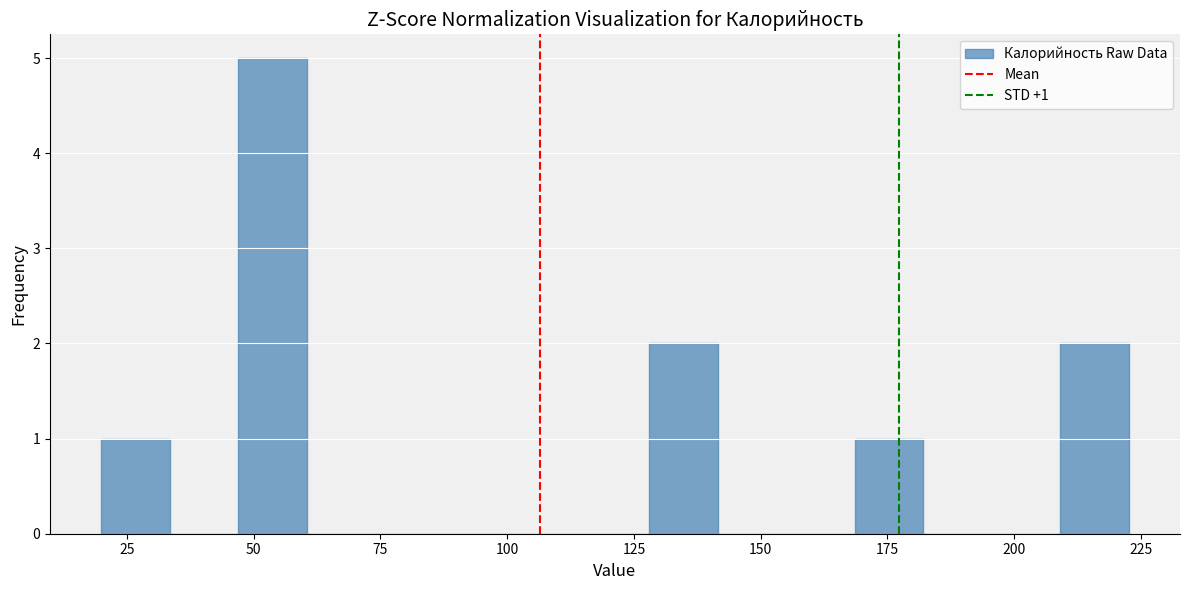

Around what value on the x-axis is the tallest bar? Give the approximate position of its centre, as read against the axis.

55